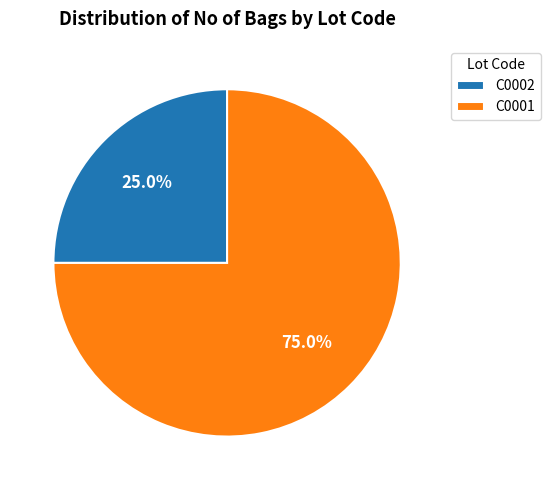

Is the sum of C0001 and C0002 greater than half?

Yes